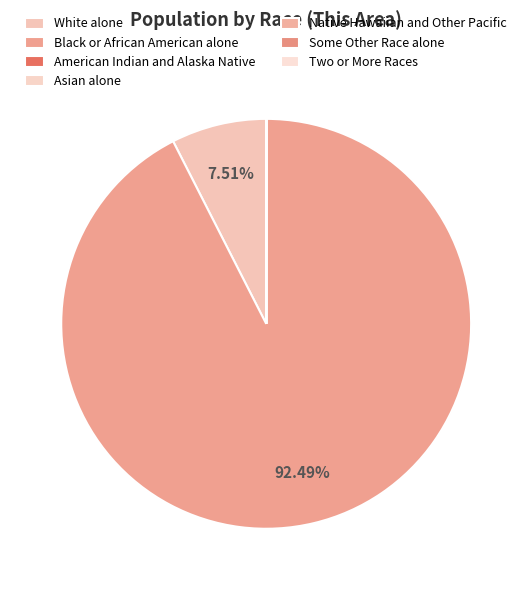

Count the number of slices in the pie.

7